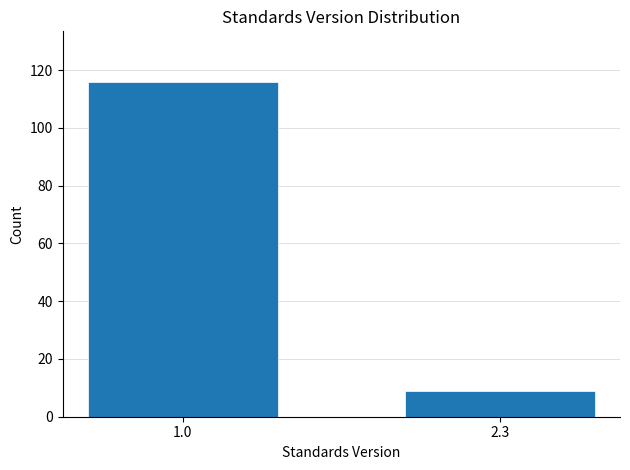

Reading left to right, what are all the values shown in this chart?

116	9